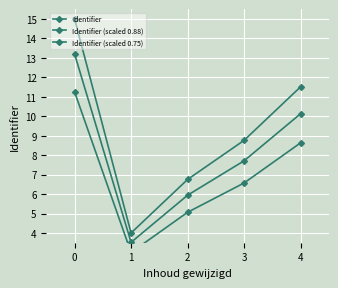

How many values in the Identifier series exceed 8?

3